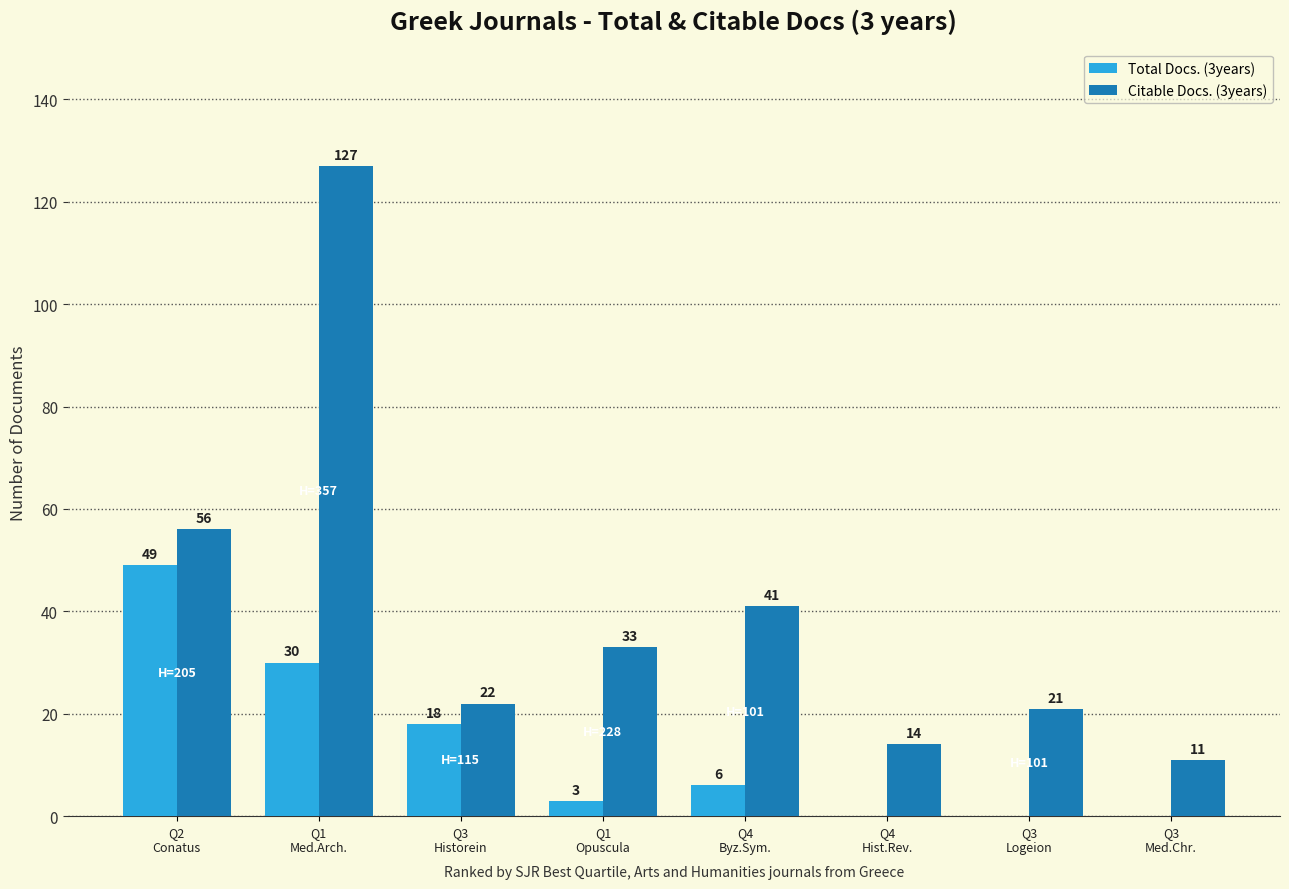

What is the maximum value shown in the chart?

127